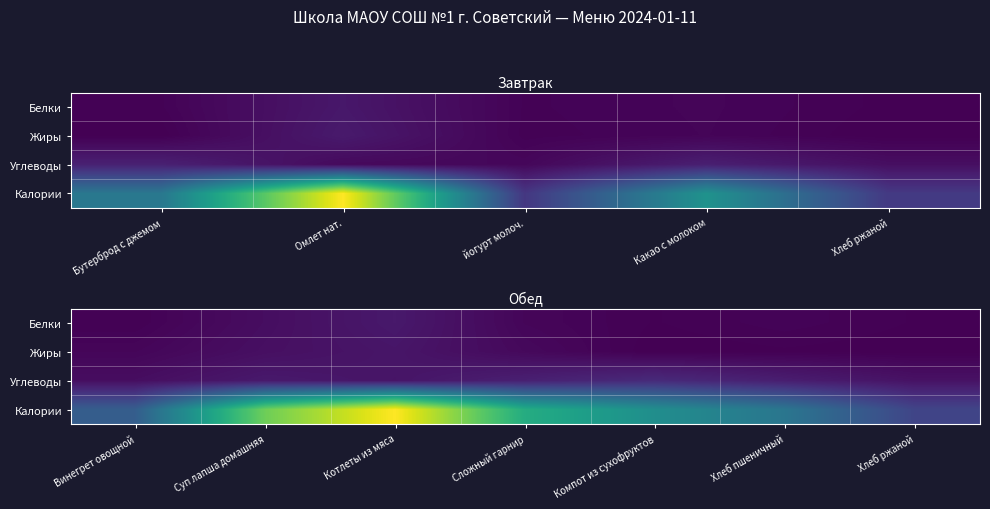

What is the total value across all series at Компот из сухофруктов?

122.6